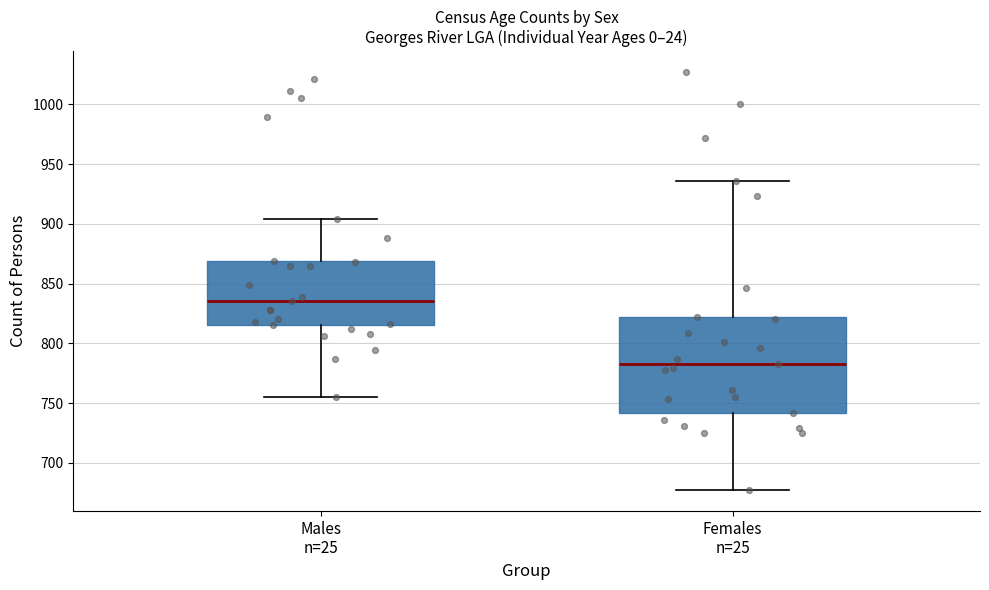

Which box's median line is the highest?

Males n=25